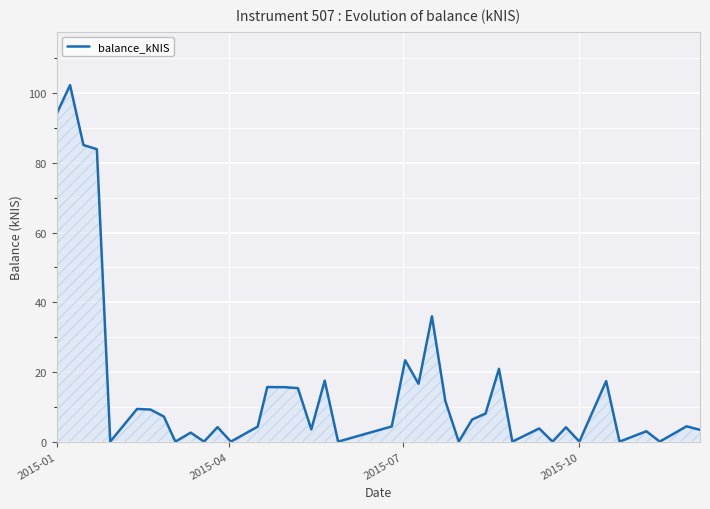

What is the greatest value displayed?

102.3